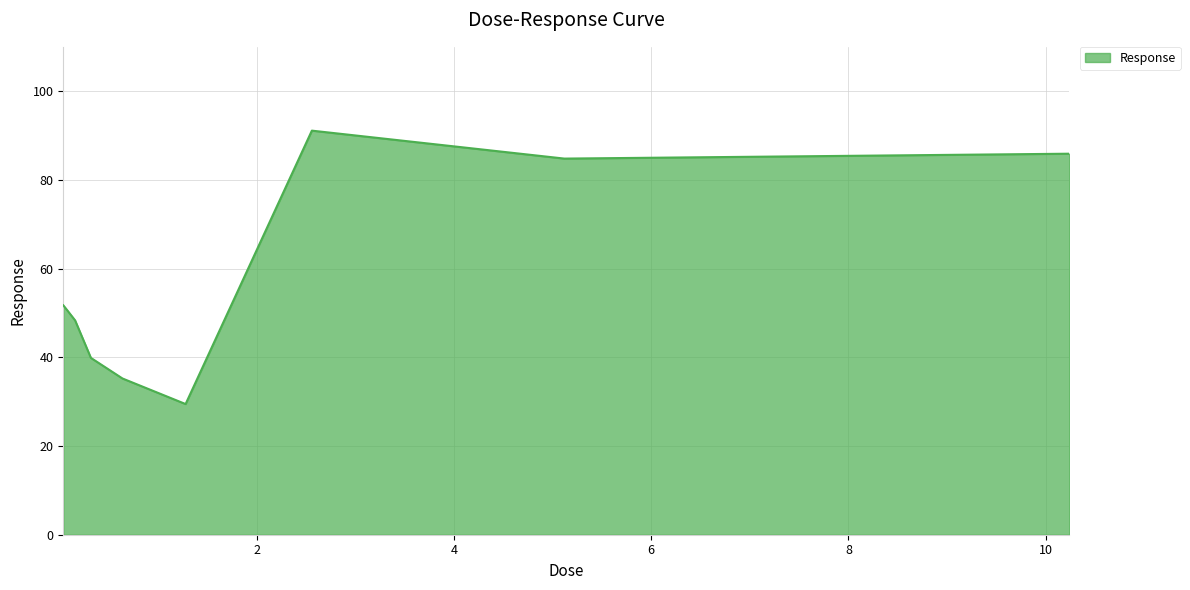

What is the minimum value shown in the chart?

29.5